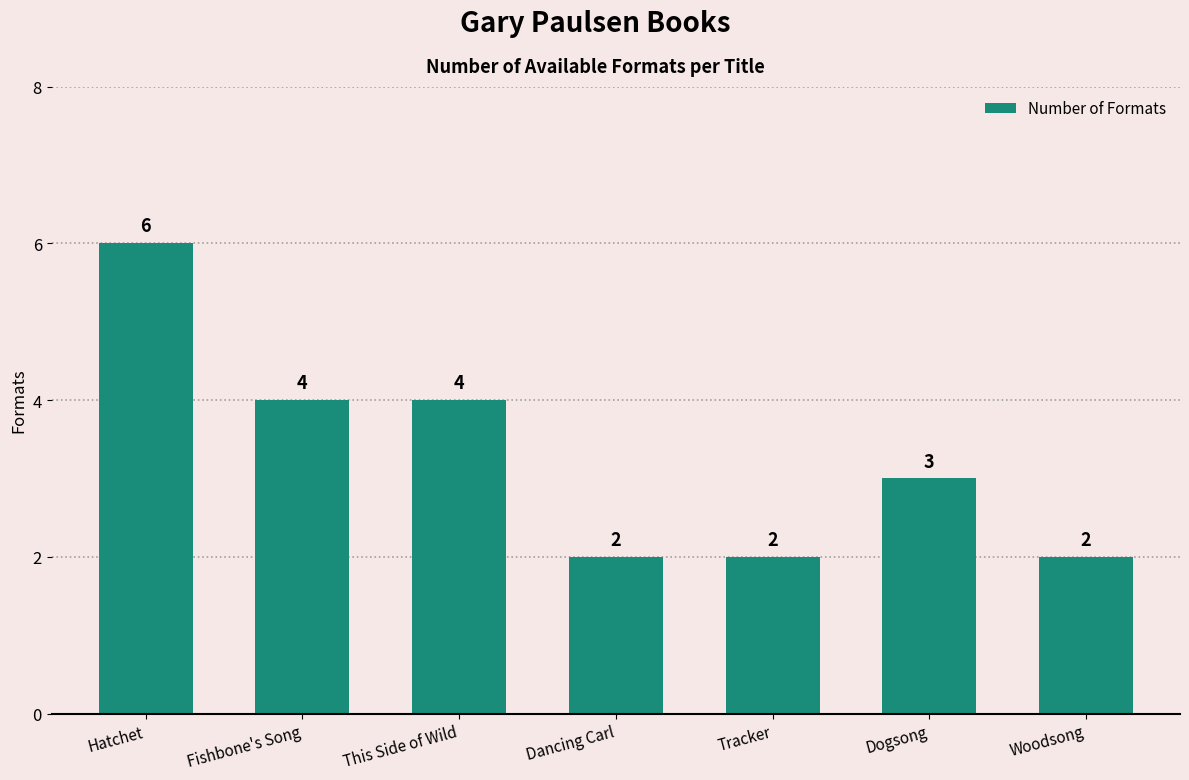

True or false: the data shows 6 at Hatchet.

True